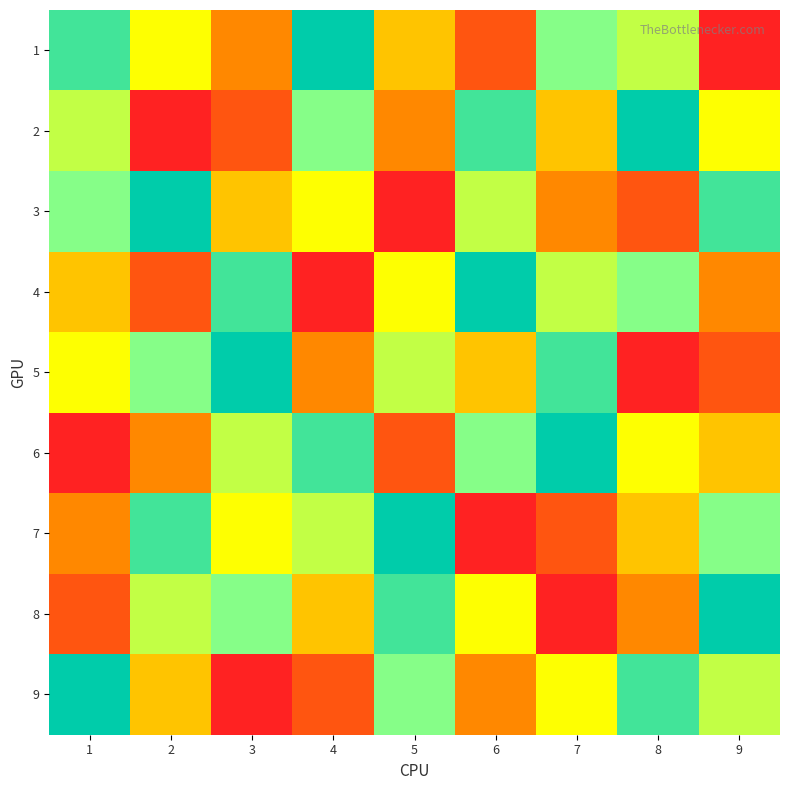

What is the spread (max minus min) of values at 2?

8